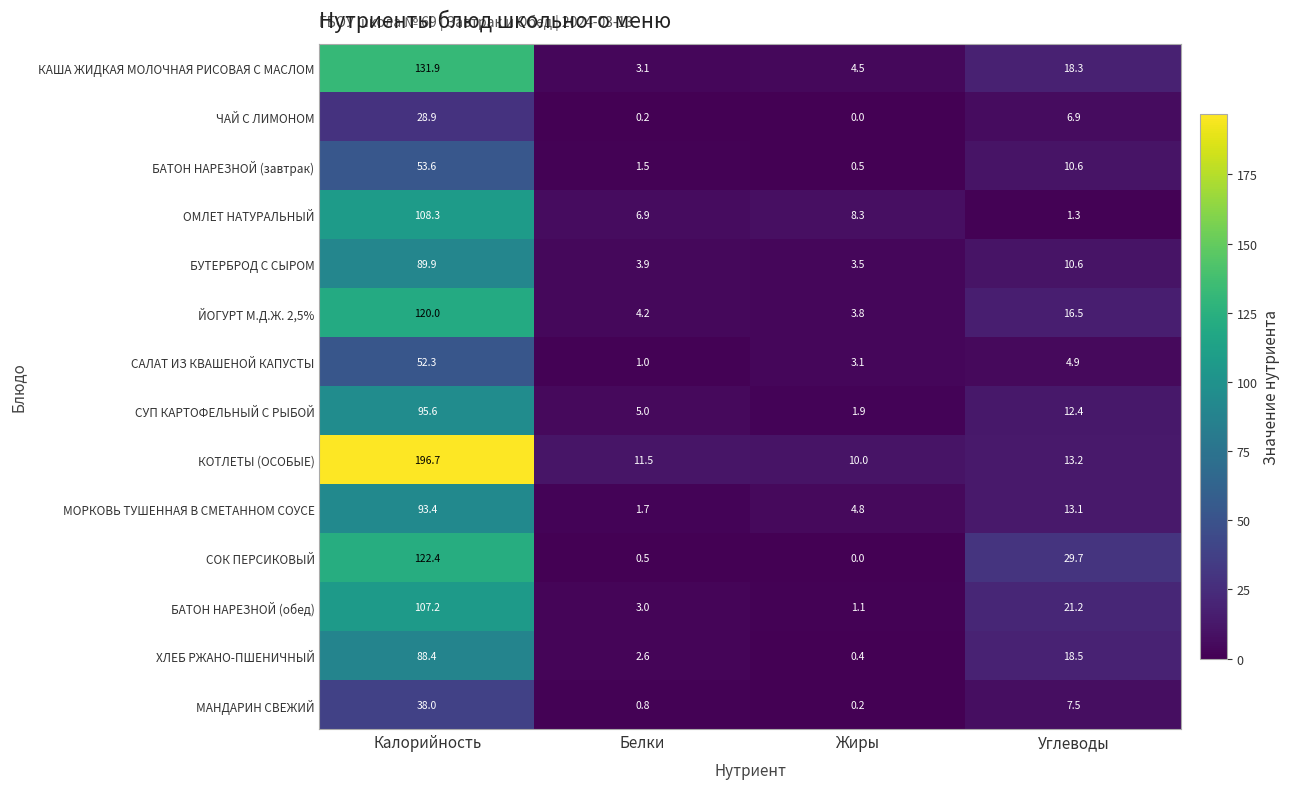

What is the sum of all МОРКОВЬ ТУШЕННАЯ В СМЕТАННОМ СОУСЕ values?

113.0